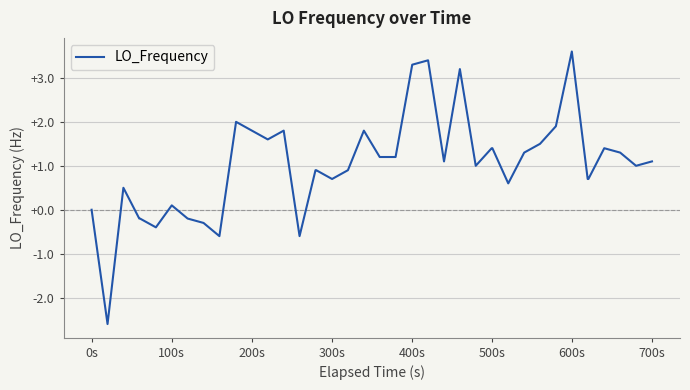

How many lines are shown in the chart?

1